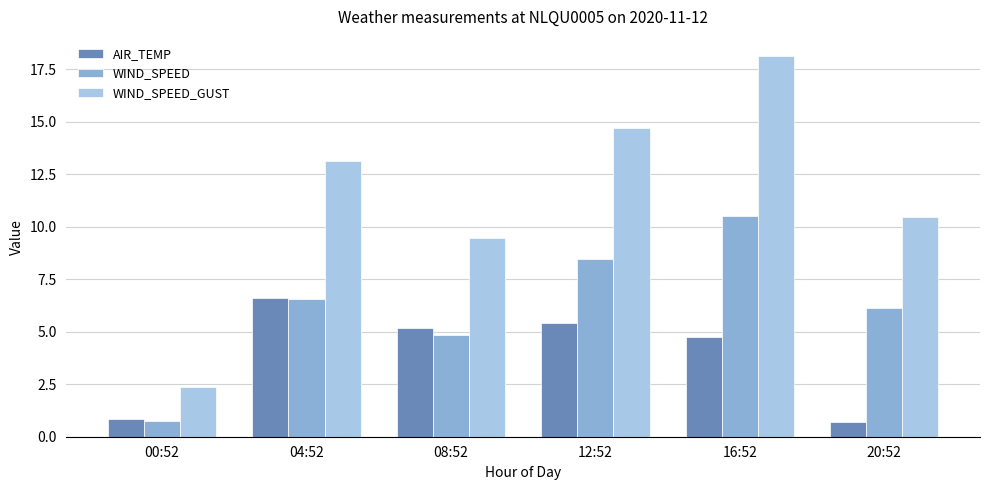

At which category is the sum across all series the highest?

16:52